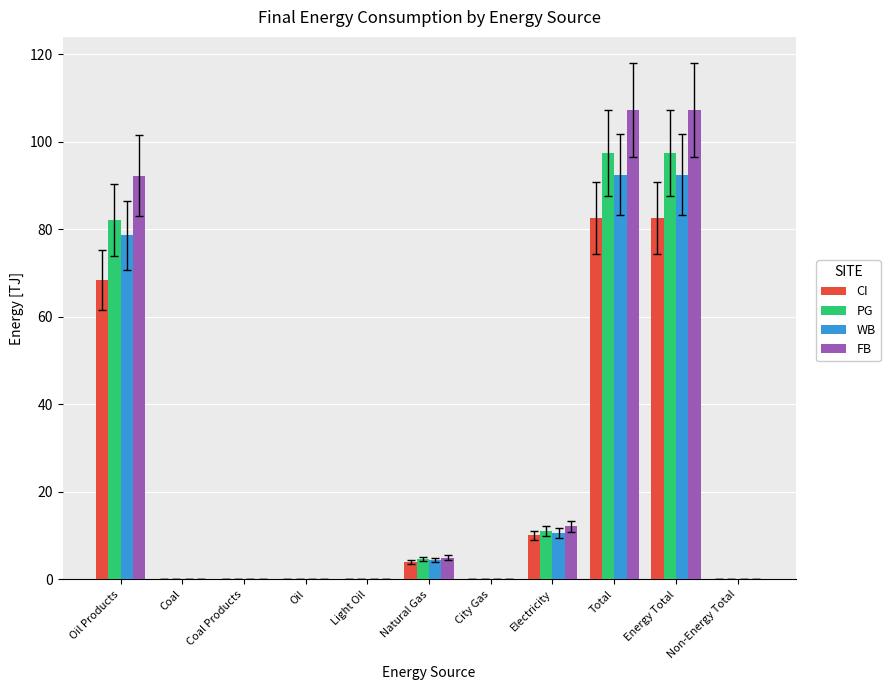

Where is CI nearest to the value 41?

Oil Products